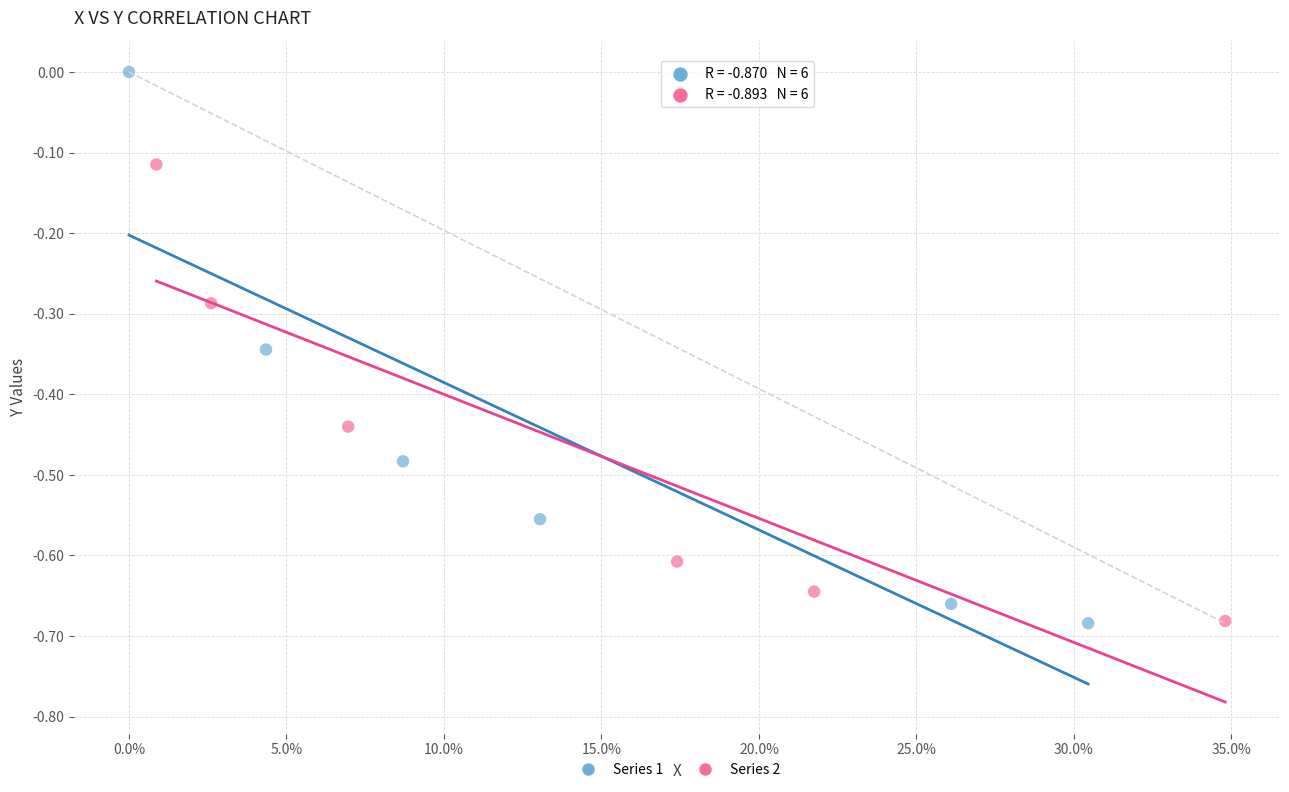

Which series reaches the maximum Y coordinate?

Series 1